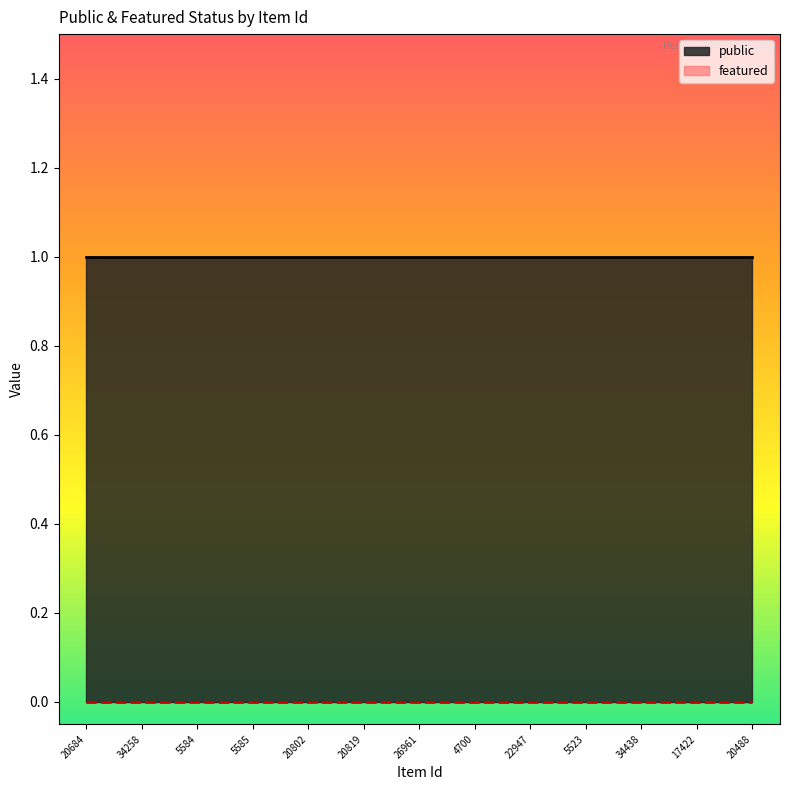

True or false: featured and public intersect in this chart.

False